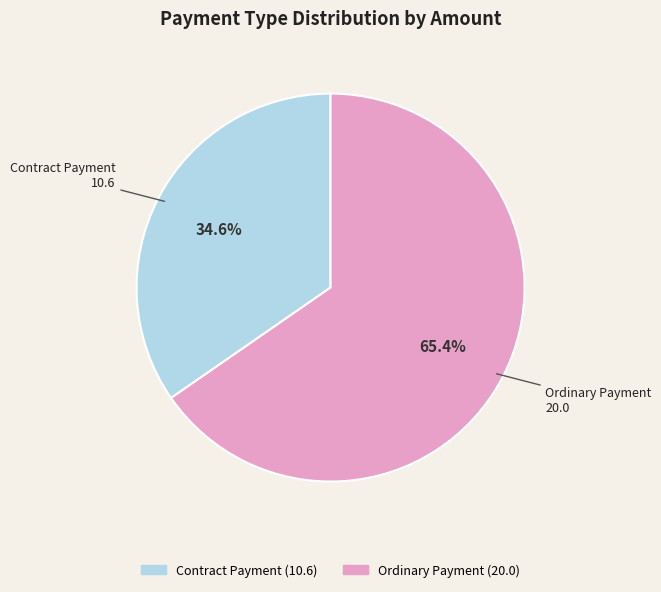

To the nearest percent, what percentage of the pie is Ordinary Payment?

65%